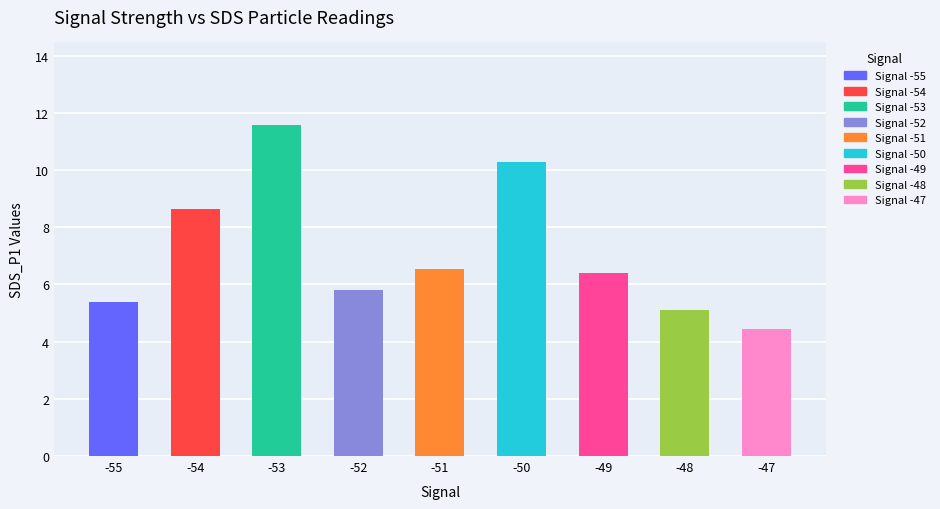

What is the difference between the values at -53 and -47?

7.1